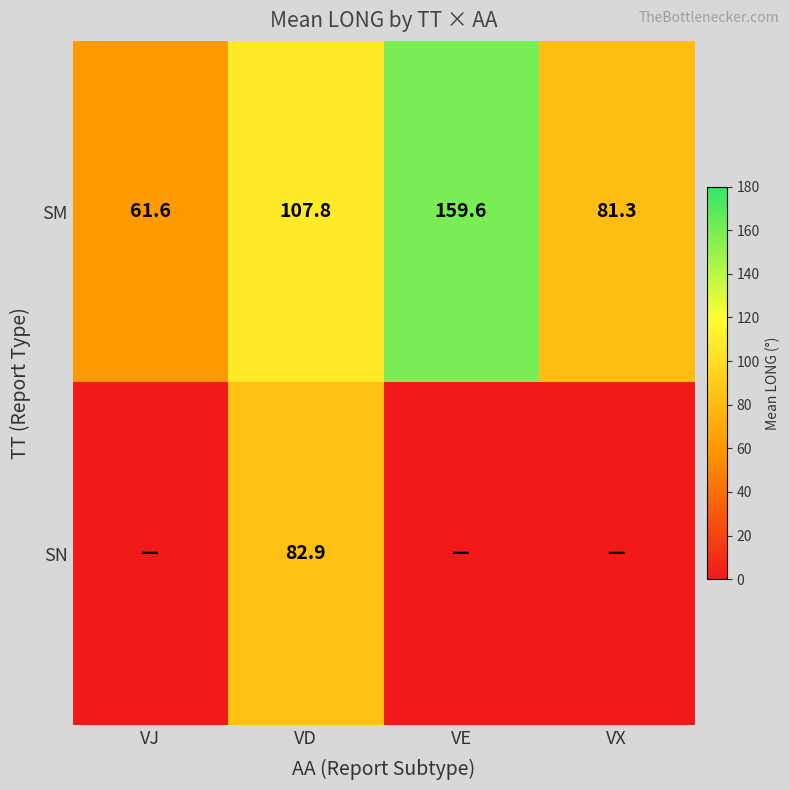

What is the difference between the highest and lowest values at VD?

24.9